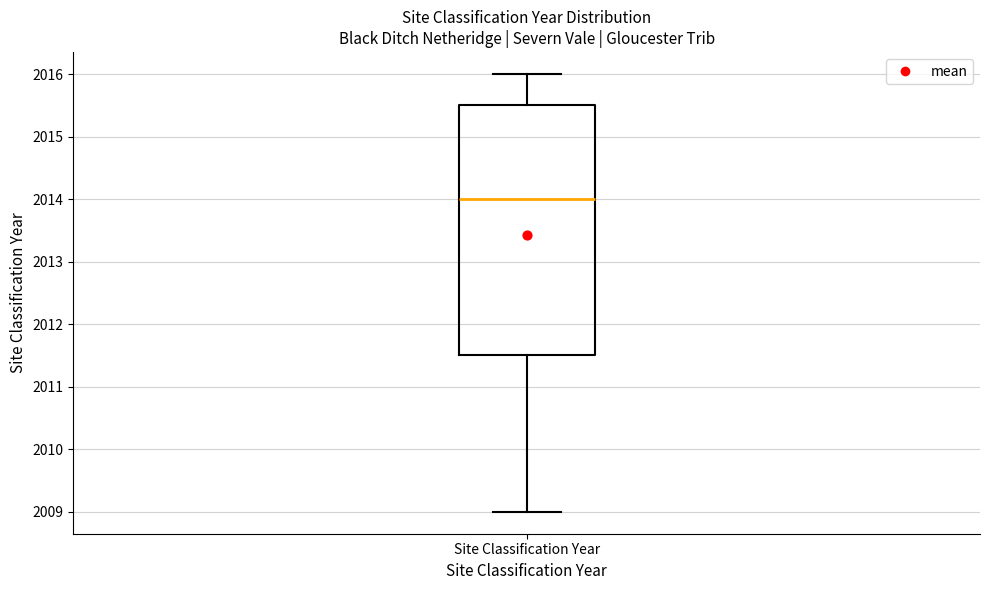

Transcribe this box plot: give where the median line is, the range the box spans, and where the two whiskers end, as read against the y-axis. The values are not printed on the chart, so give them approximately, as read against the axis.

median 2014.0, box 2011.5 to 2015.5, whiskers 2009.0 to 2016.0